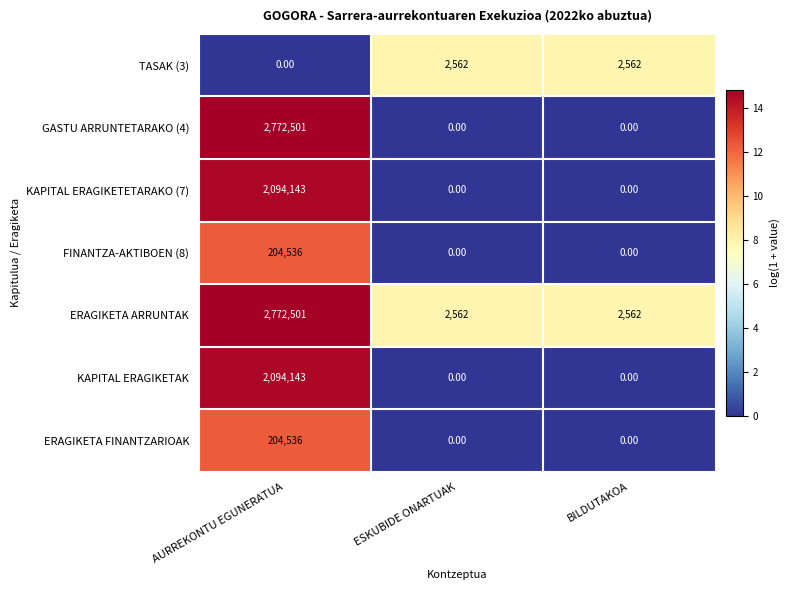

At which category is the sum across all series the highest?

AURREKONTU EGUNERATUA